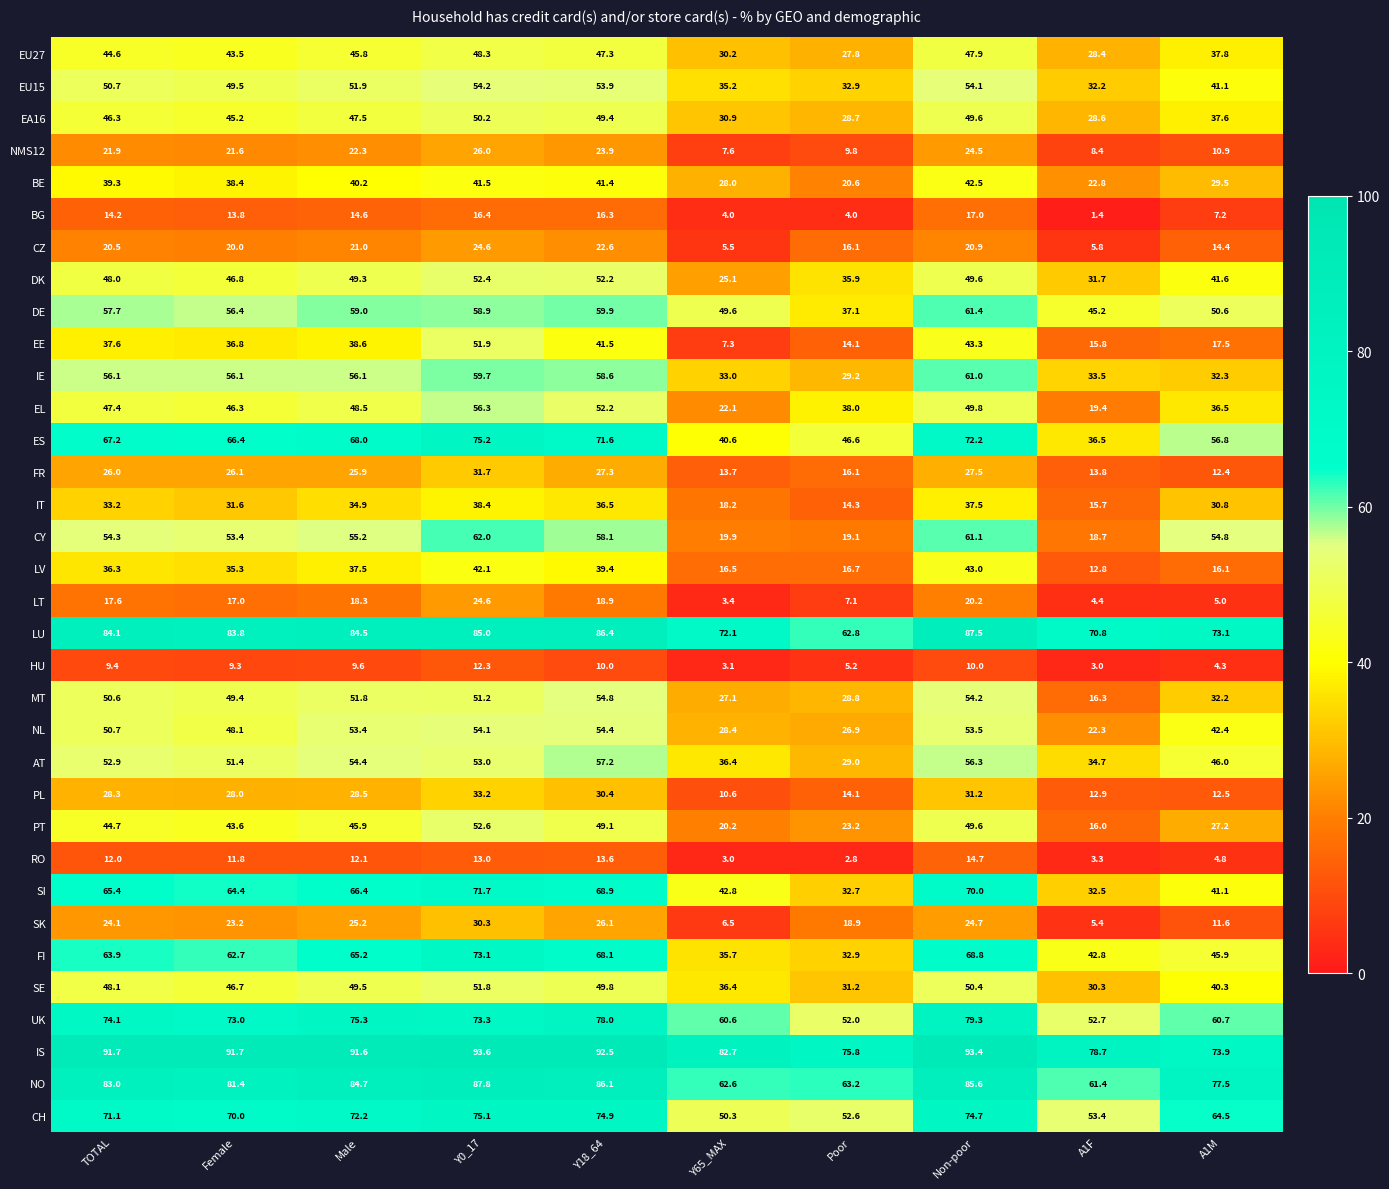

At how many categories does at least one series exceed 42?

10